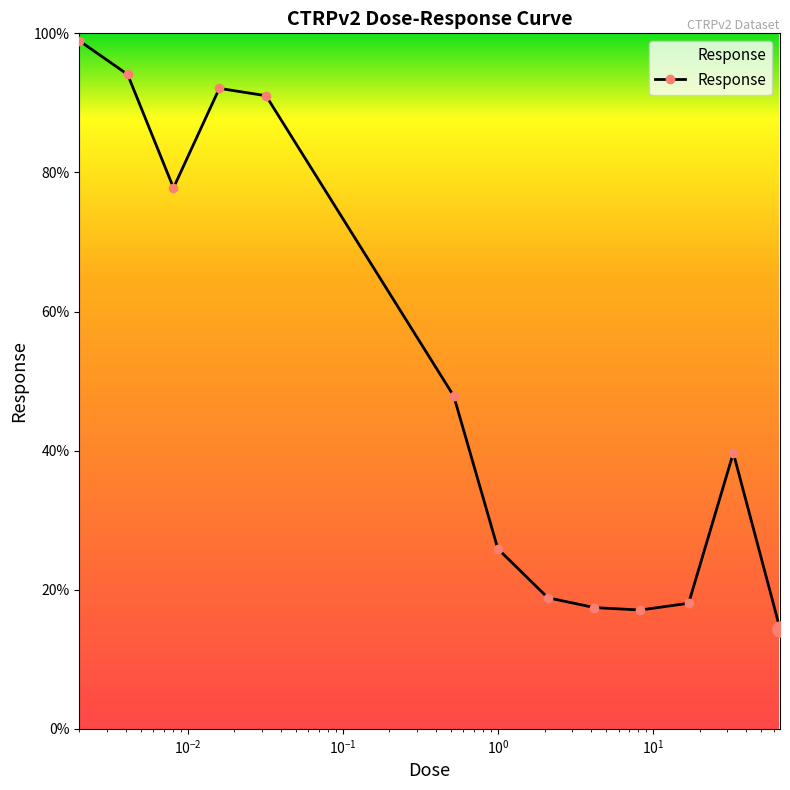

True or false: there are more than 0 points higher than both neighbors.

True